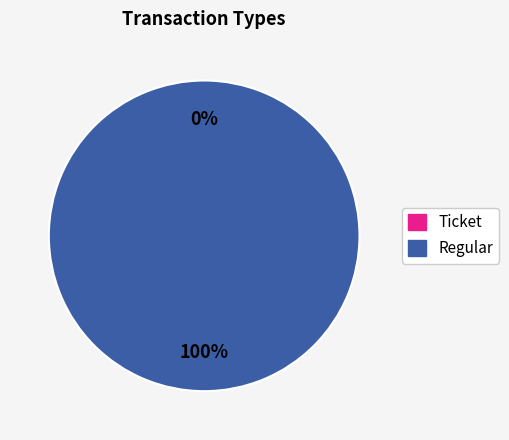

Between Ticket and Regular, which is larger?

Regular